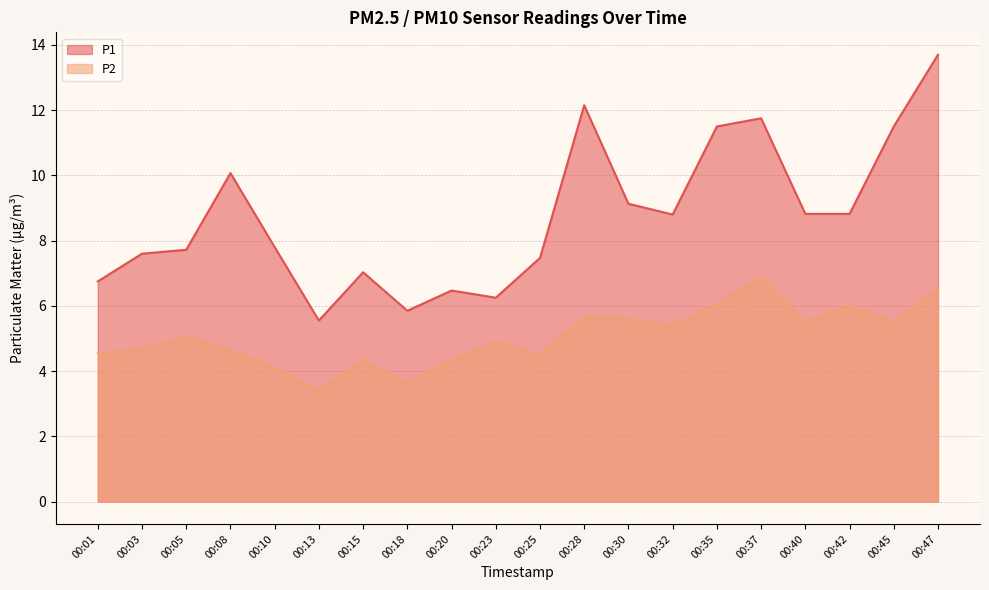

What is the difference between the highest and lowest values at 00:32?

3.4